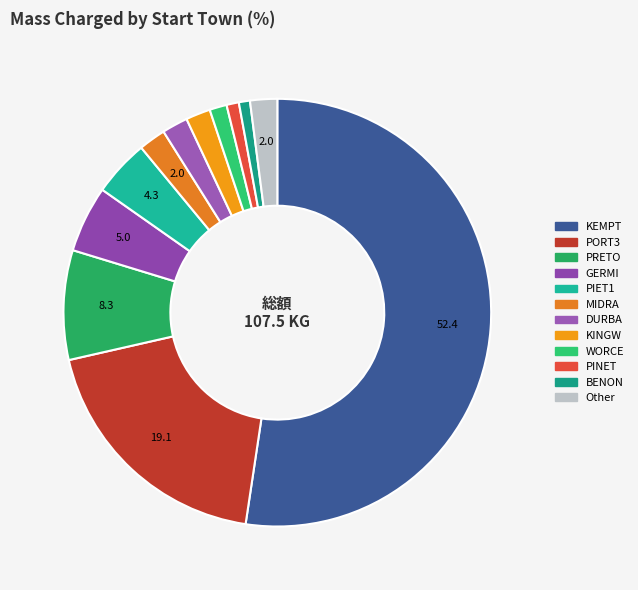

Is there a majority slice in this chart?

Yes